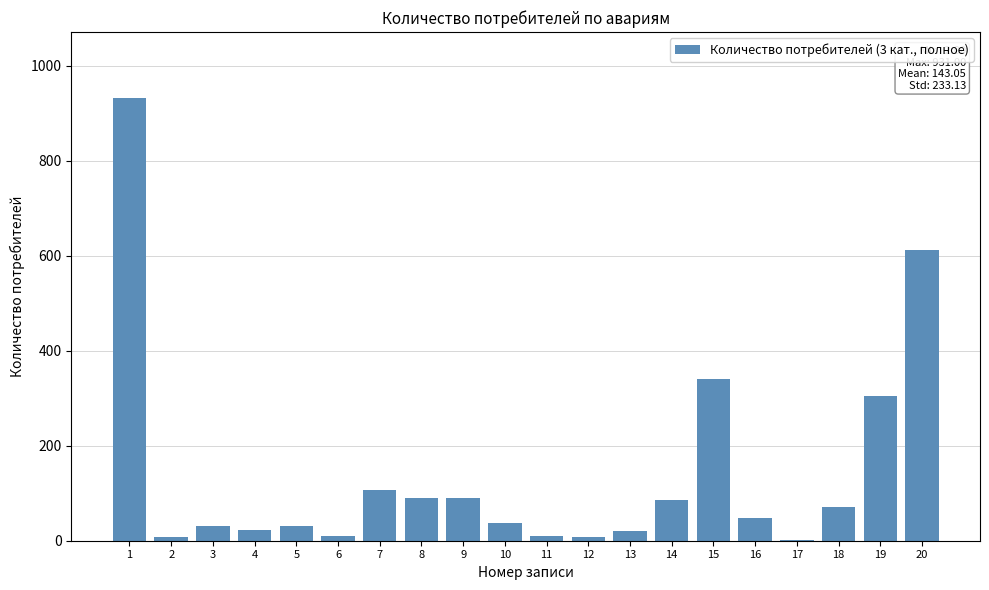

What is the sum of all values?

2861